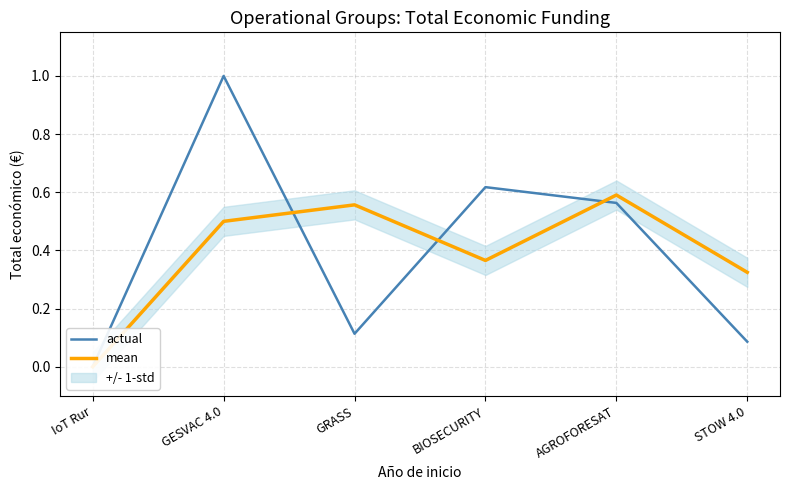

In mean, how many points are lower than both neighbors (excluding endpoints)?

1